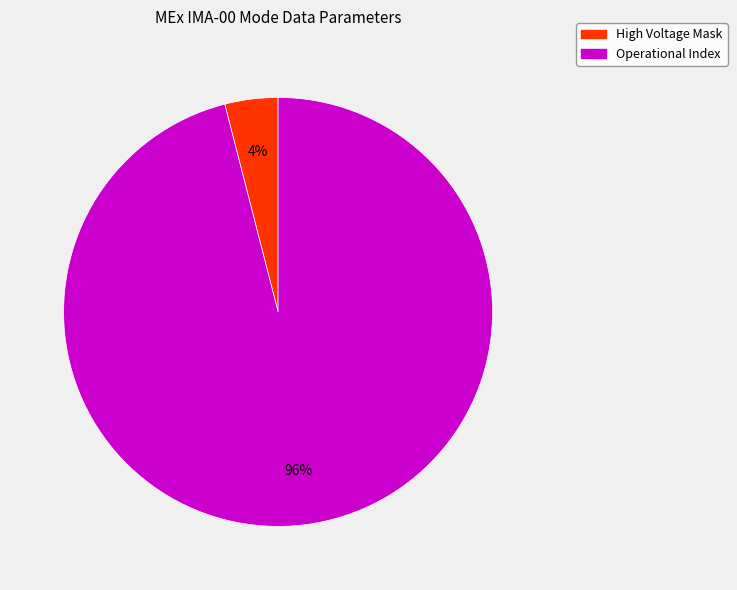

Does any single category account for the majority?

Yes